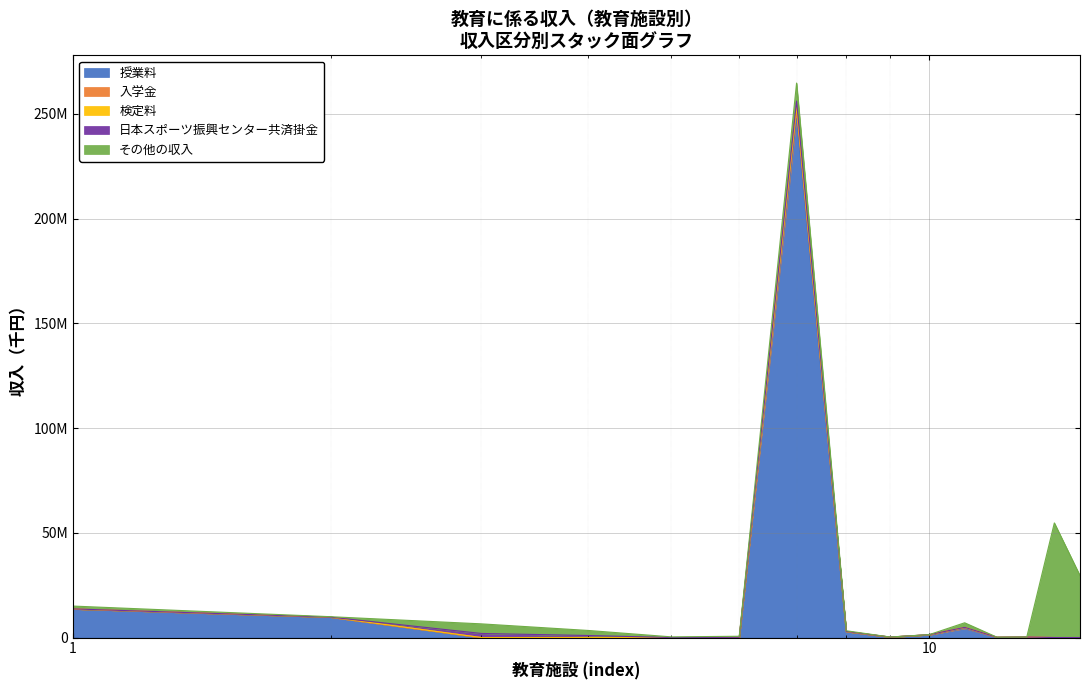

True or false: 授業料 and 入学金 cross at least once.

False